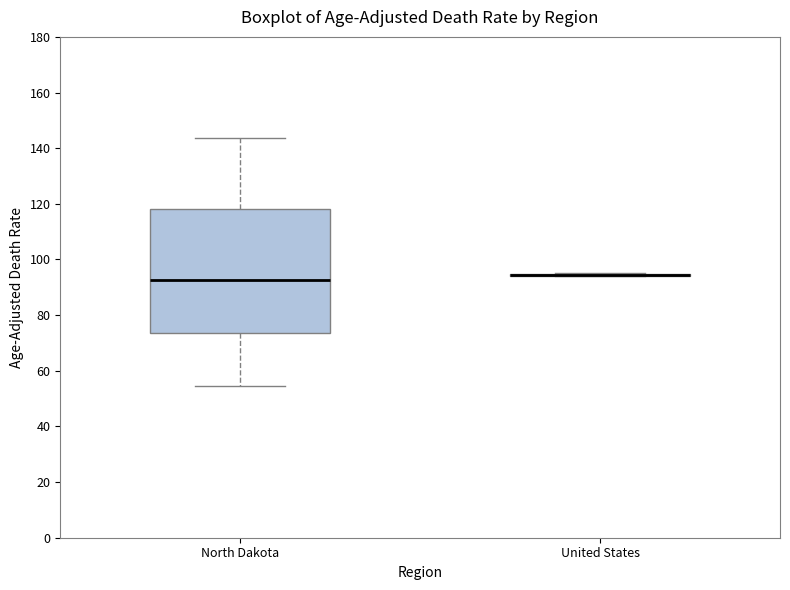

Reading left to right, read every box against the y-axis: the position of its median line, the range the box covers, and the ends of its whiskers. The values are not printed on the chart, so give them approximately, as read against the axis.

North Dakota: median 92, box 74 to 118, whiskers 54 to 144
United States: box collapsed to a line at 94, whiskers 94 to 96